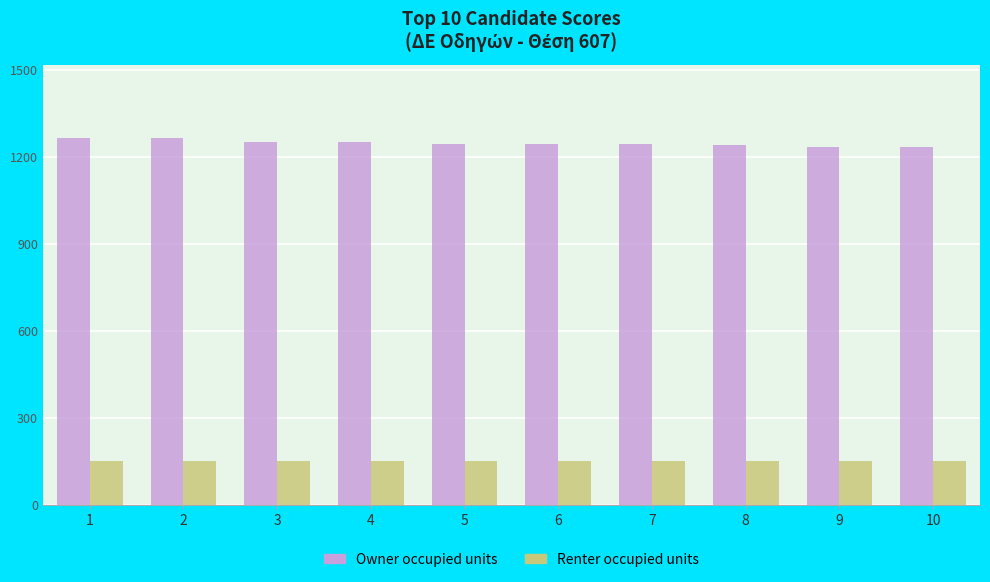

The value of Owner occupied units at 9 is 1233.5. True or false?

True